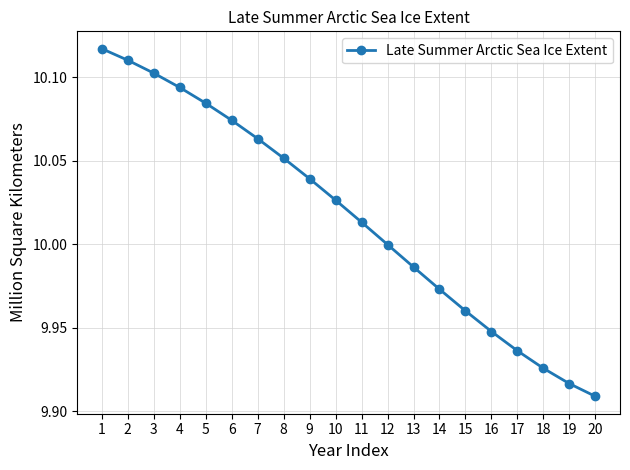

True or false: the data has more than 1 interior local peaks.

False